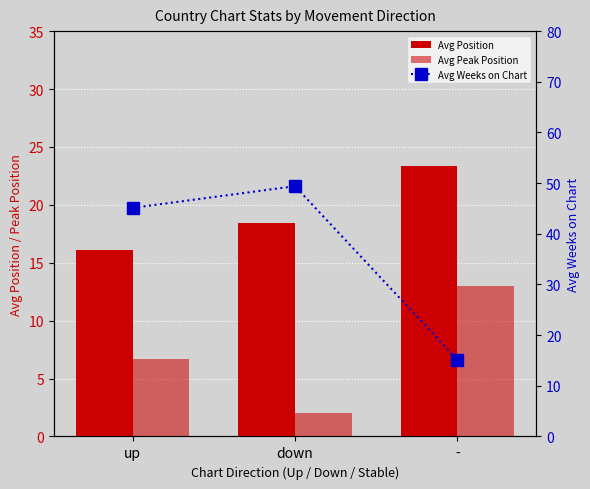

Which label corresponds to the largest value in the chart?

down